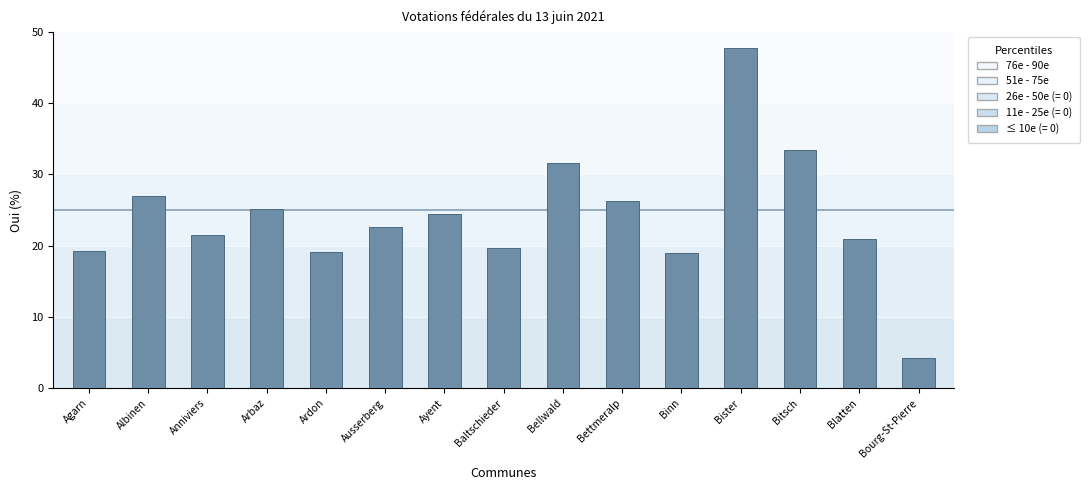

How many bars are there in total?

15